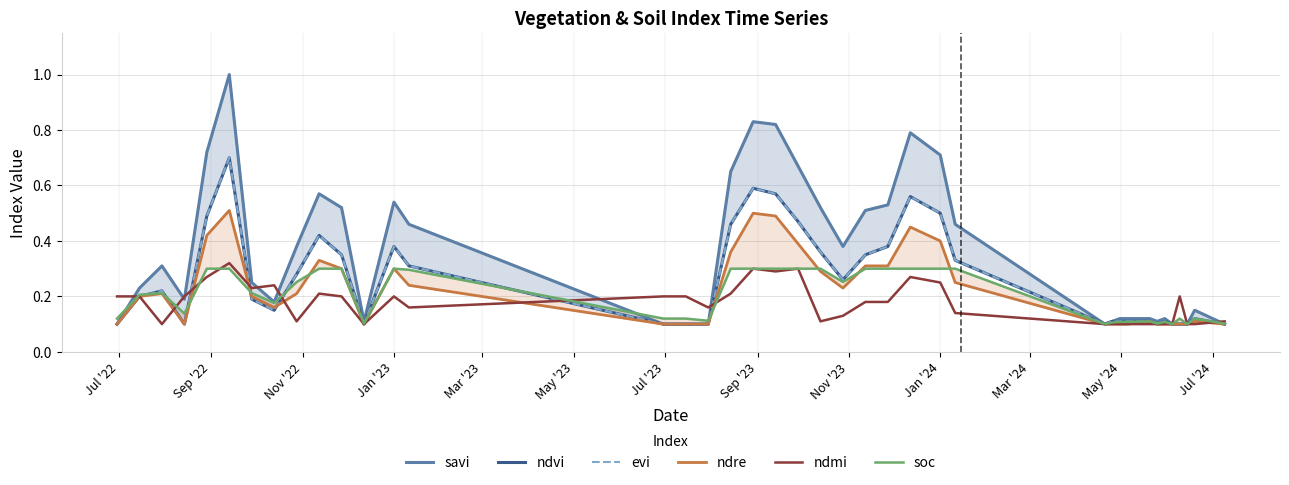

Is it true that savi equals 0.0 at 14?

False